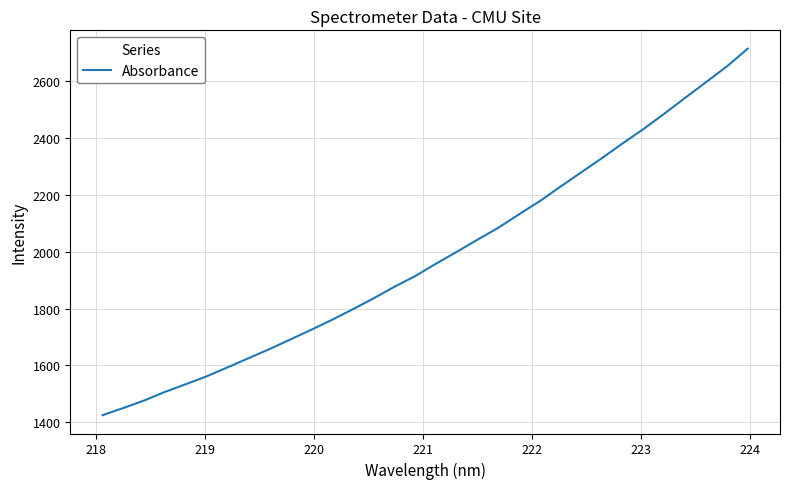

What is the minimum value shown in the chart?

1424.7